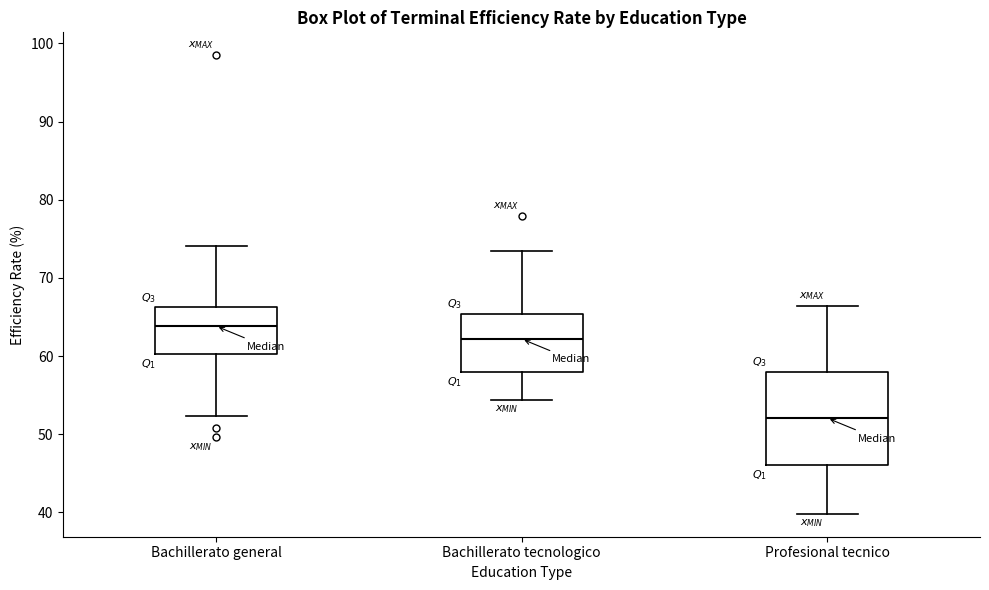

Reading left to right, read every box against the y-axis: the position of its median line, the range the box covers, and the ends of its whiskers. The values are not printed on the chart, so give them approximately, as read against the axis.

Bachillerato general: median 64, box 60 to 66, whiskers 52 to 74
Bachillerato tecnologico: median 62, box 58 to 65, whiskers 54 to 73
Profesional tecnico: median 52, box 46 to 58, whiskers 40 to 66